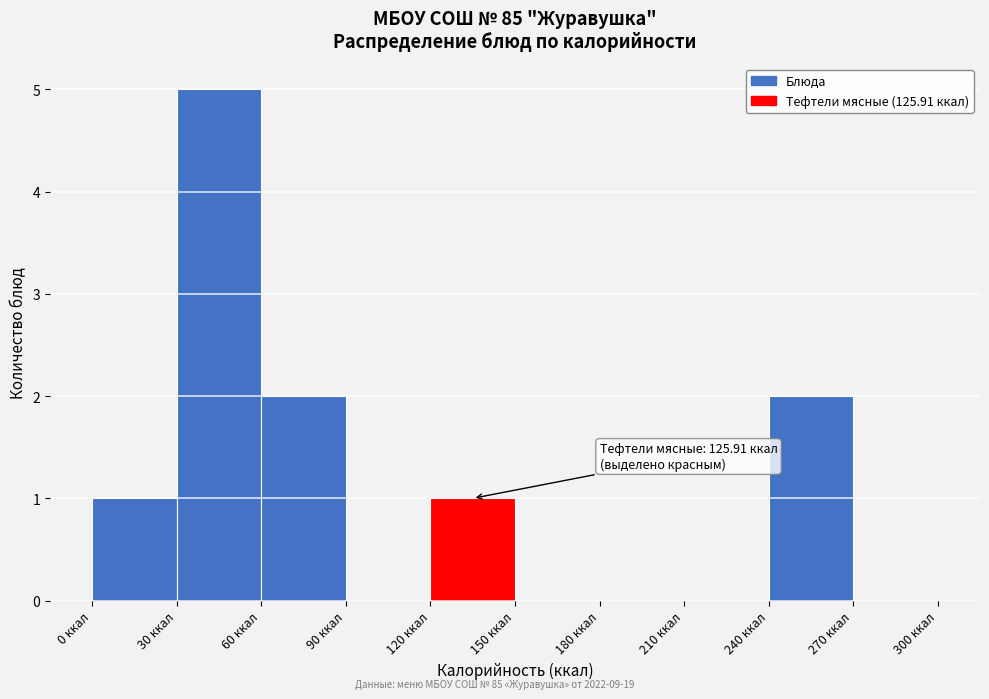

Which range on the x-axis has the tallest bar?

30 to 60